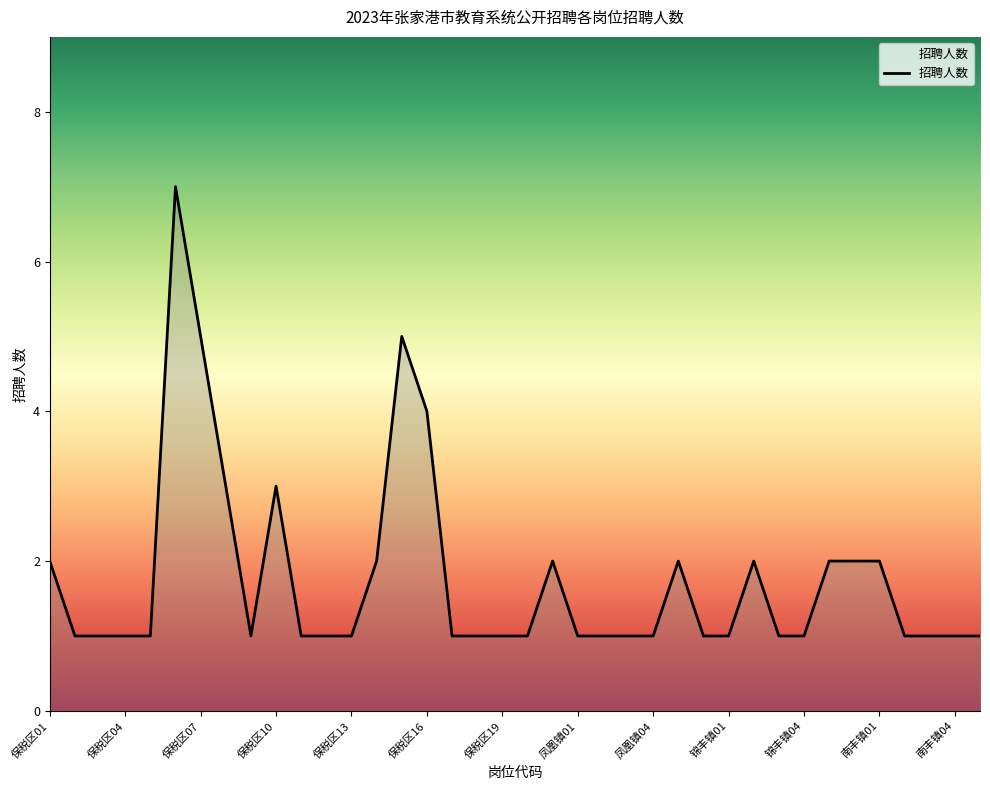

What is the greatest value displayed?

7